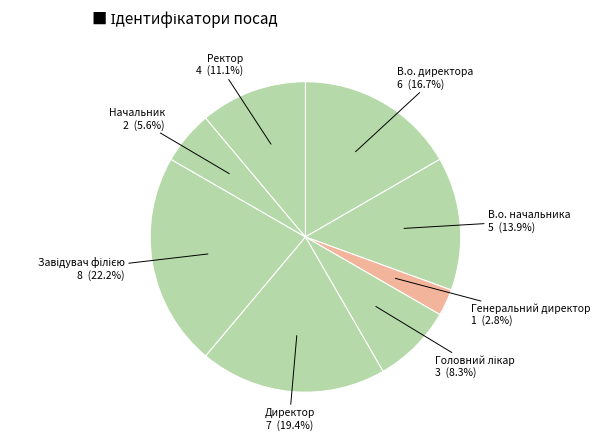

Is it true that Директор is 31% of the pie?

False